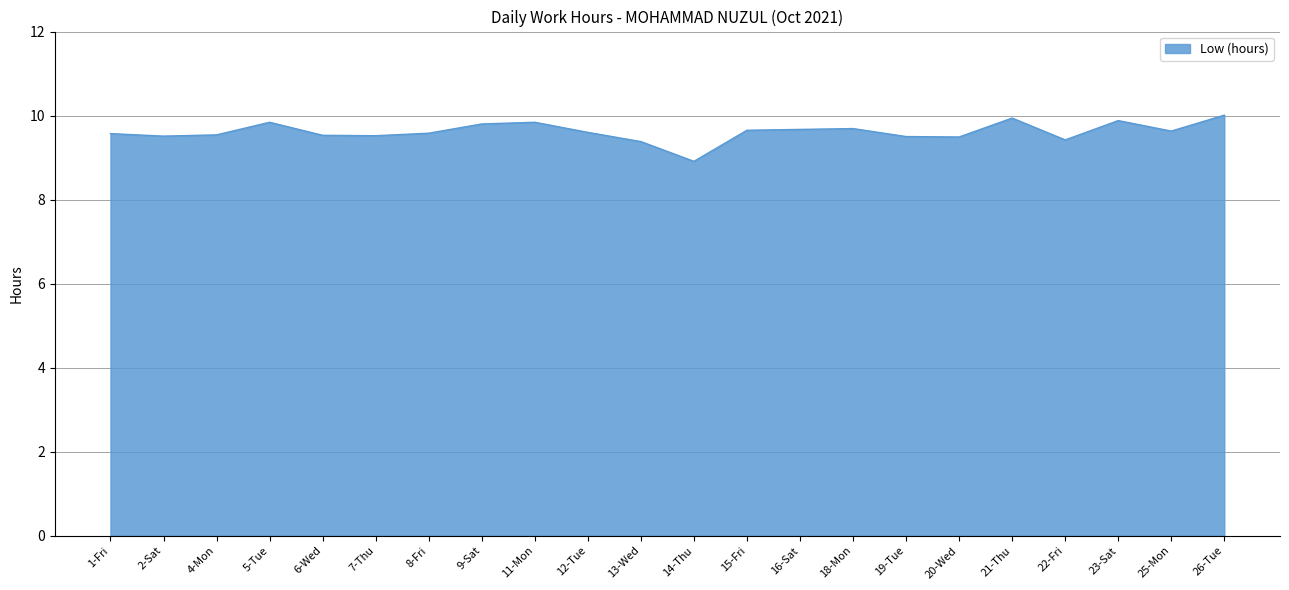

What is the sum of all values?

211.5